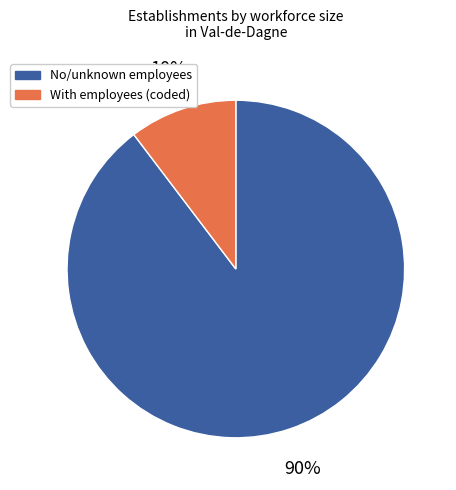

Between With employees (coded) and No/unknown employees, which is larger?

No/unknown employees